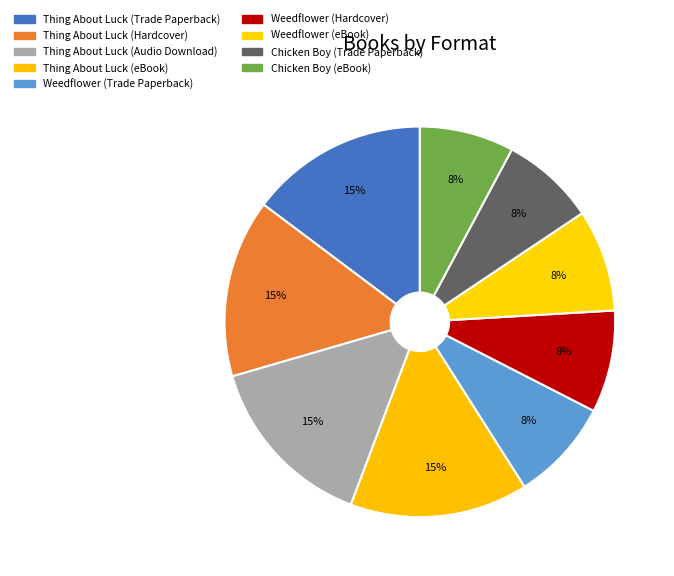

To the nearest percent, what percentage of the pie is Thing About Luck (Trade Paperback)?

15%